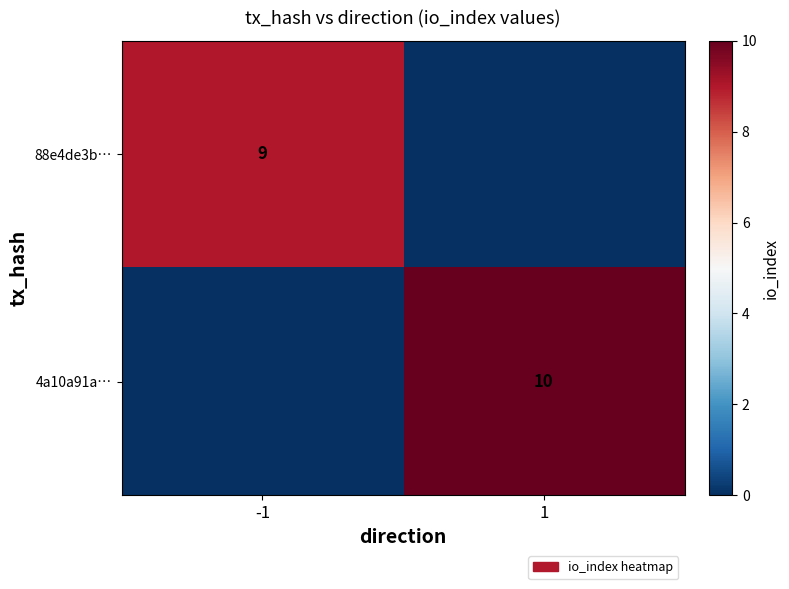

Is the value of 4a10a91a… at 1 greater than the value of 88e4de3b… at -1?

Yes